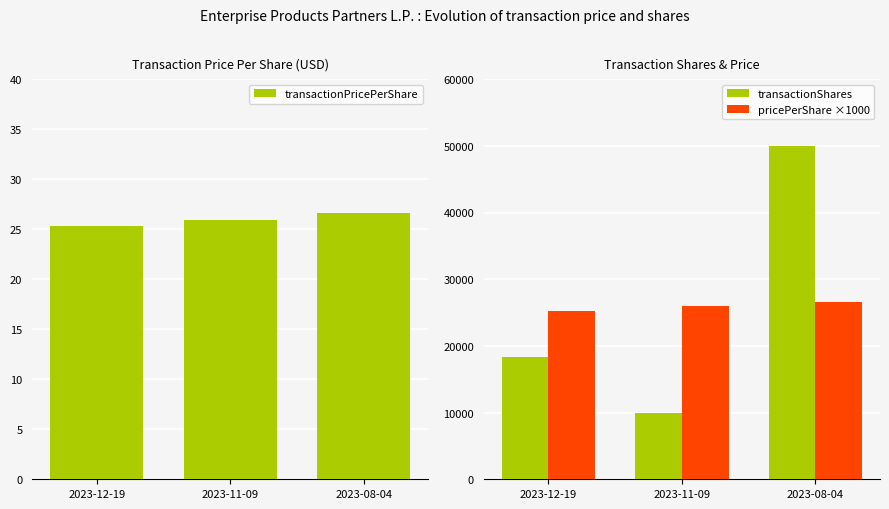

Which series has the largest range (max minus min)?

transactionShares